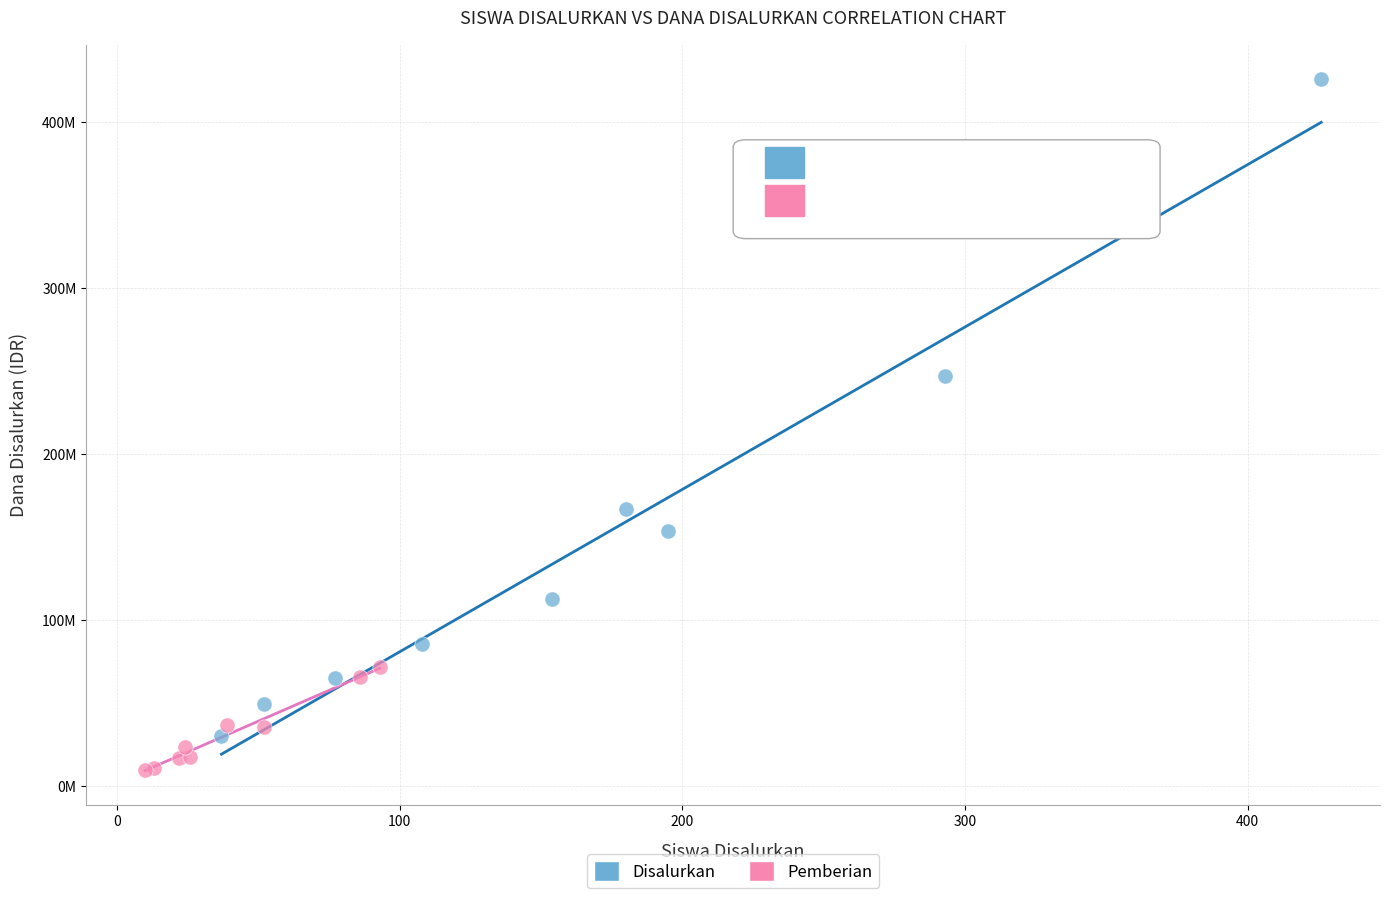

Which series contains the highest Y value?

Disalurkan